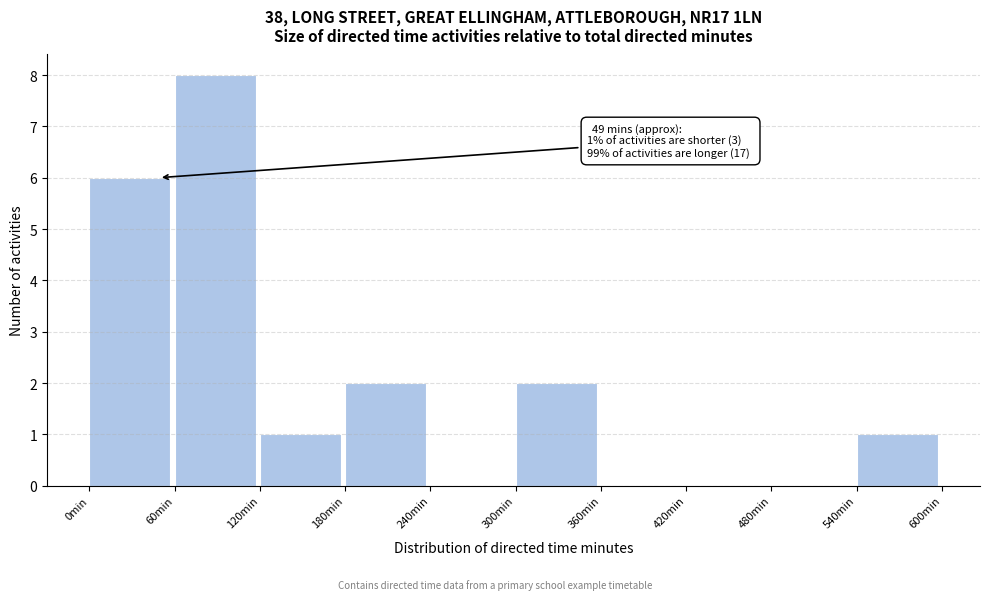

Which range on the x-axis has the tallest bar?

60 to 120